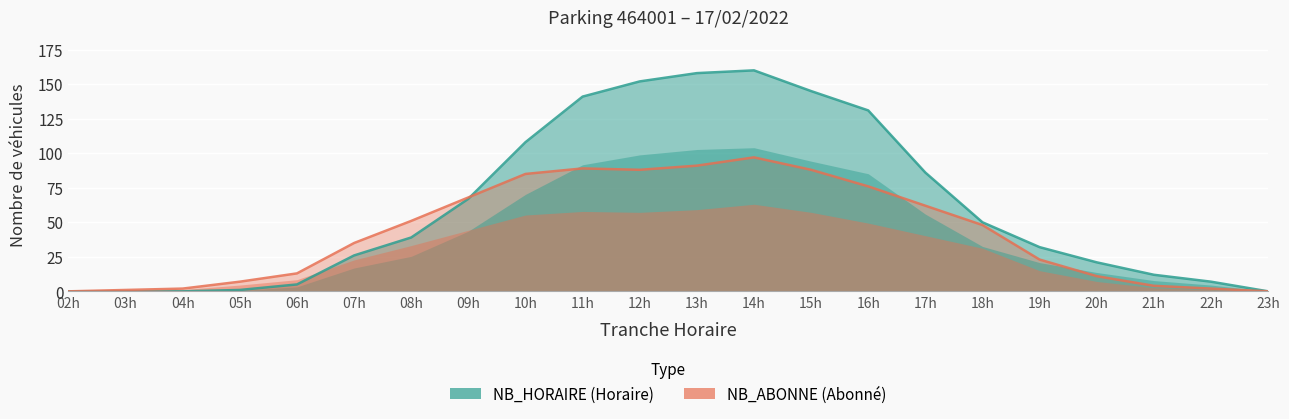

What is the value of the NB_ABONNE point at the 10th from the left?

89